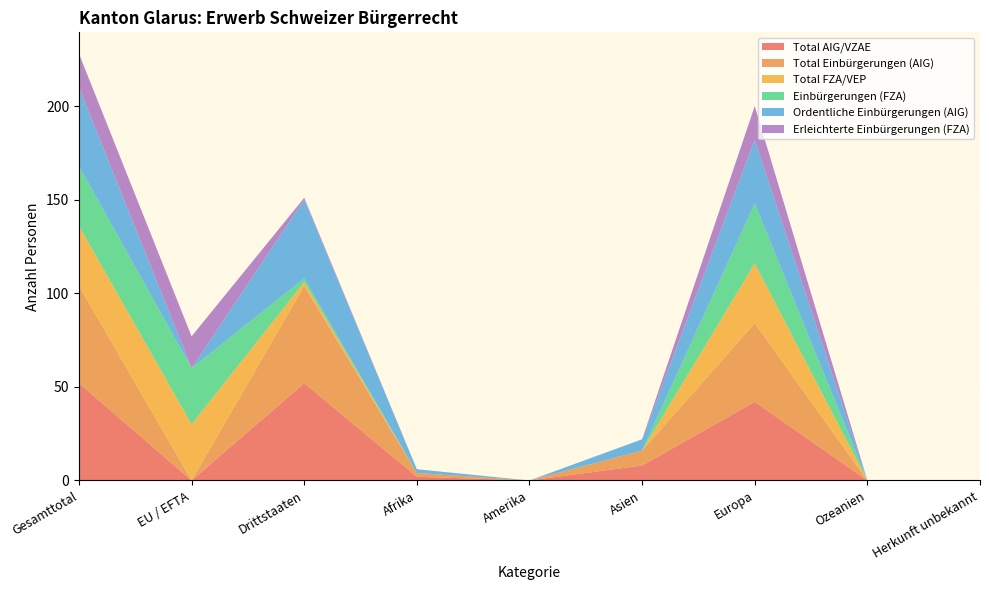

Reading right to left, transcribe all the data shown in this chart.

Total AIG/VZAE: Herkunft unbekannt=0	Ozeanien=0	Europa=42	Asien=8	Amerika=0	Afrika=2	Drittstaaten=52	EU / EFTA=0	Gesamttotal=52
Total Einbürgerungen (AIG): Herkunft unbekannt=0	Ozeanien=0	Europa=42	Asien=8	Amerika=0	Afrika=2	Drittstaaten=52	EU / EFTA=0	Gesamttotal=52
Total FZA/VEP: Herkunft unbekannt=0	Ozeanien=0	Europa=32	Asien=0	Amerika=0	Afrika=0	Drittstaaten=2	EU / EFTA=30	Gesamttotal=32
Einbürgerungen (FZA): Herkunft unbekannt=0	Ozeanien=0	Europa=32	Asien=0	Amerika=0	Afrika=0	Drittstaaten=2	EU / EFTA=30	Gesamttotal=32
Ordentliche Einbürgerungen (AIG): Herkunft unbekannt=0	Ozeanien=0	Europa=34	Asien=6	Amerika=0	Afrika=2	Drittstaaten=42	EU / EFTA=0	Gesamttotal=42
Erleichterte Einbürgerungen (FZA): Herkunft unbekannt=0	Ozeanien=0	Europa=18	Asien=0	Amerika=0	Afrika=0	Drittstaaten=1	EU / EFTA=17	Gesamttotal=18